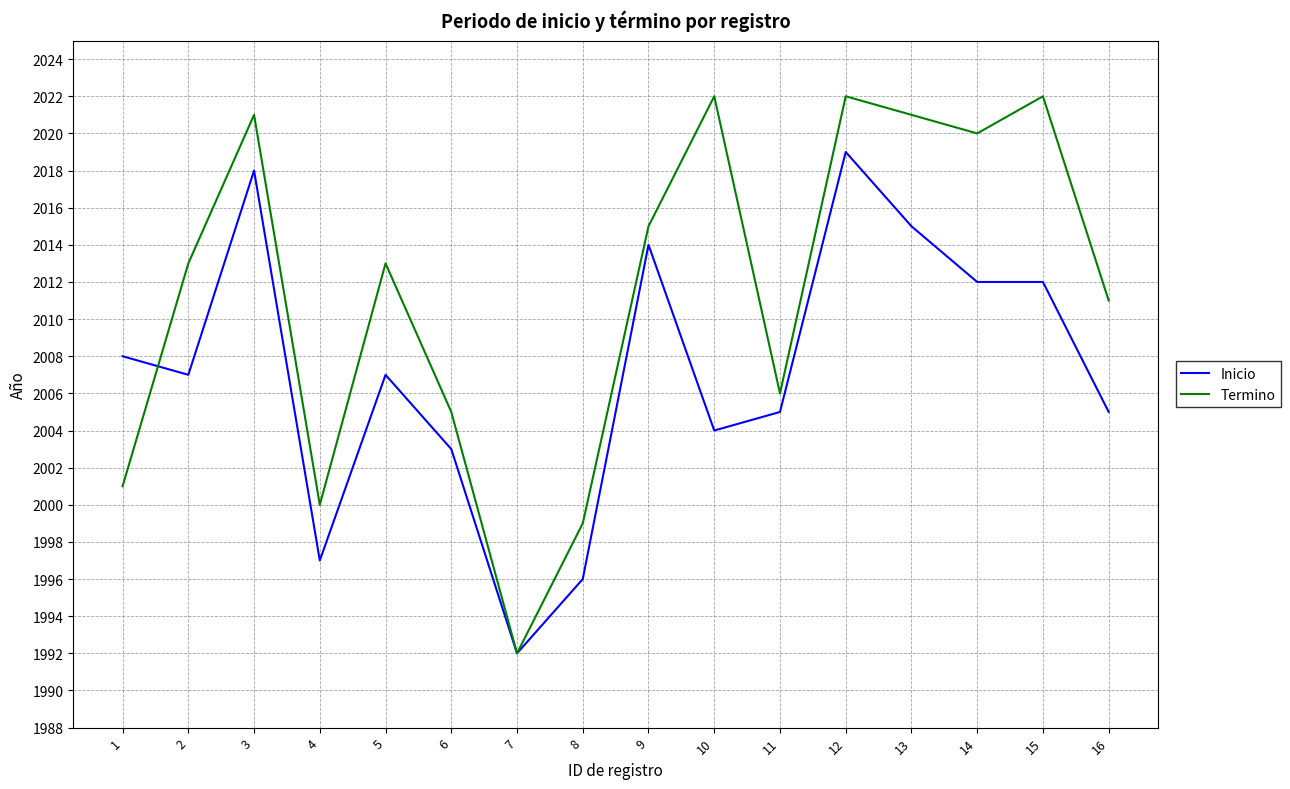

What is the difference between the highest and lowest values at 4?

3